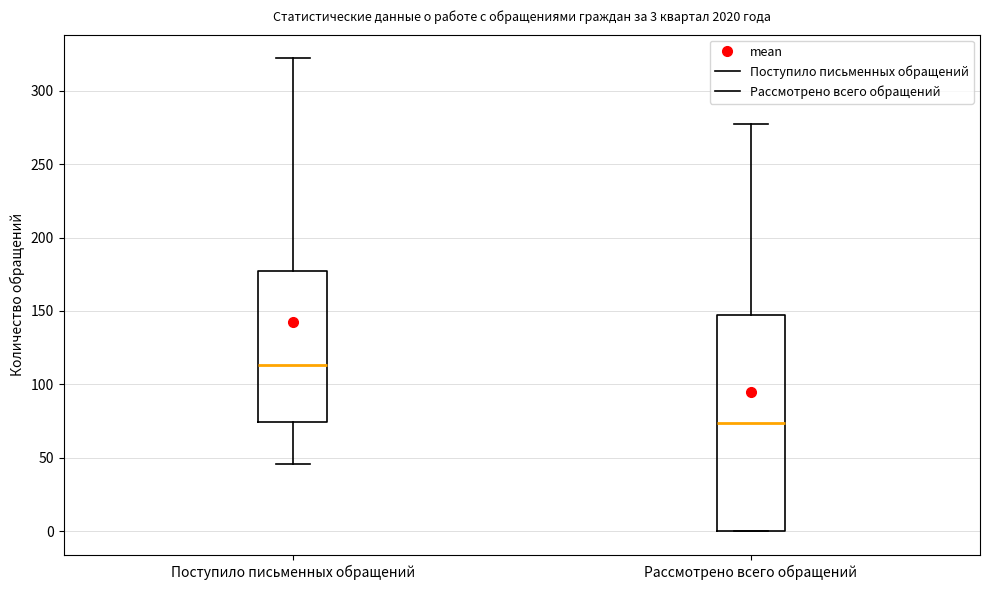

Comparing the boxes themselves (not the whiskers), which one is the tallest?

Рассмотрено всего обращений